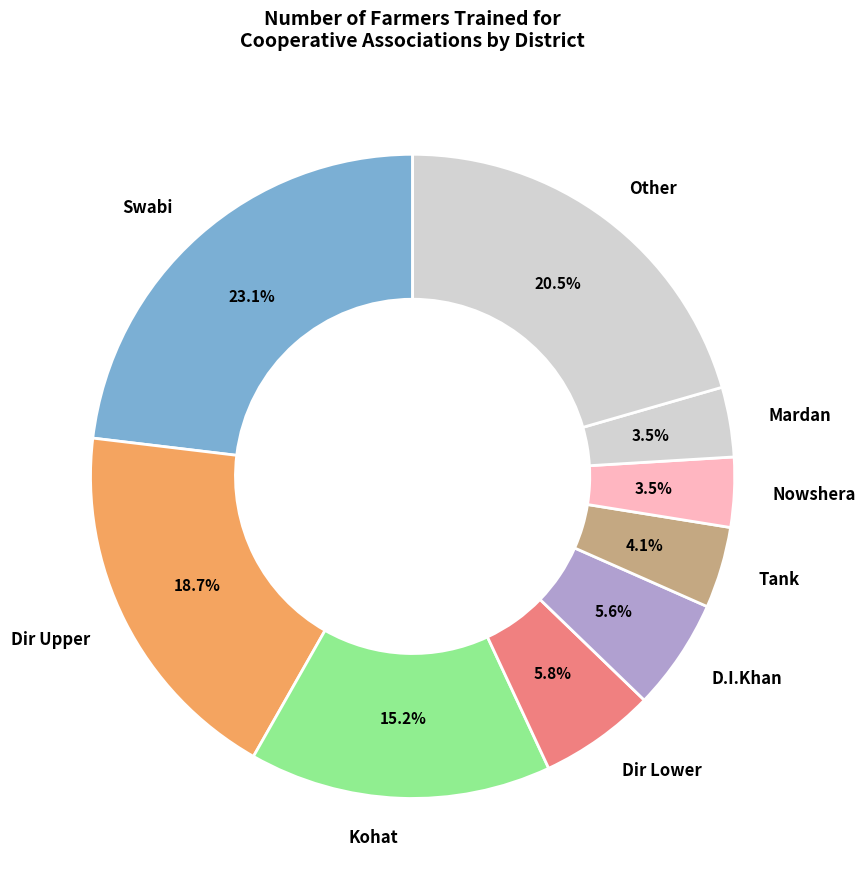

Combined, what portion of the pie is D.I.Khan and Dir Lower?

11.4%